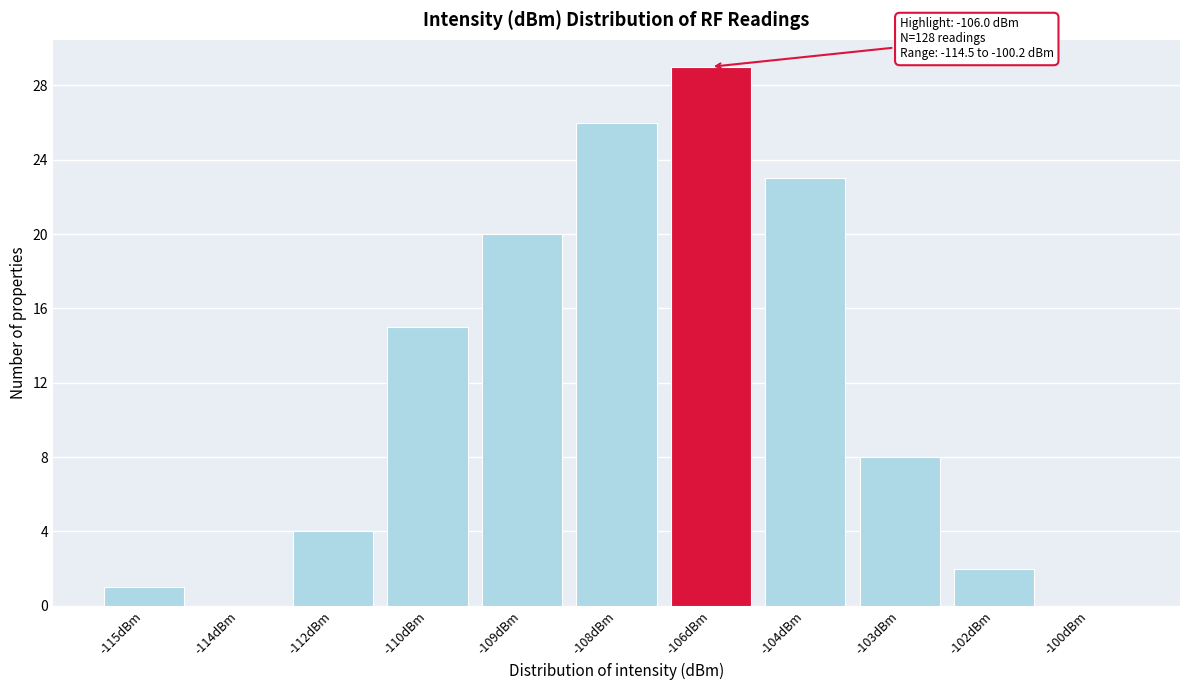

Reading left to right, what are all the values shown in this chart?

-115dBm=1	-114dBm=0	-112dBm=4	-110dBm=15	-109dBm=20	-108dBm=26	-106dBm=29	-104dBm=23	-103dBm=8	-102dBm=2	-100dBm=0